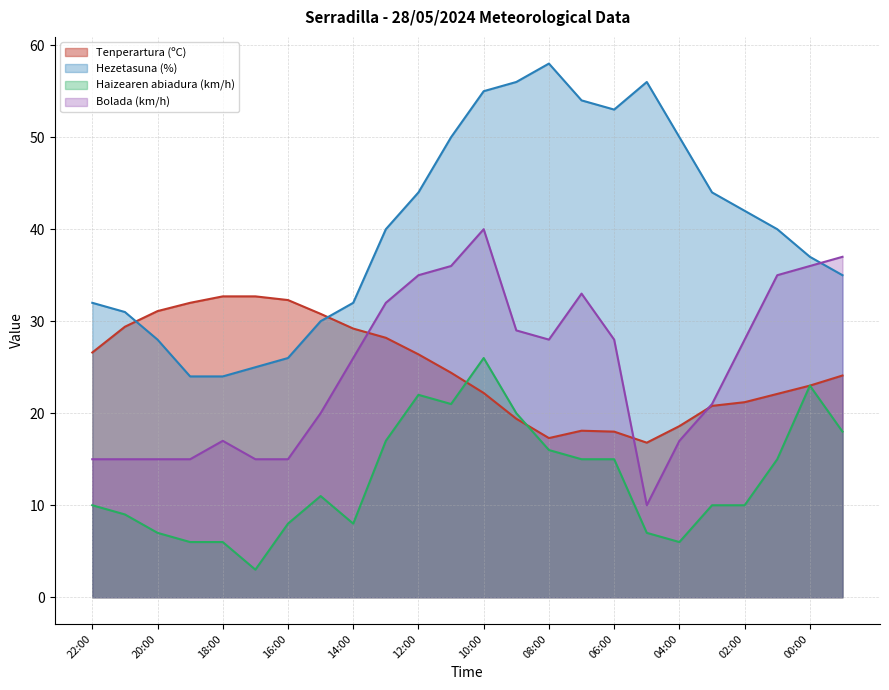

What is the difference between the maximum and minimum values in the Hezetasuna (%) series?

34.0